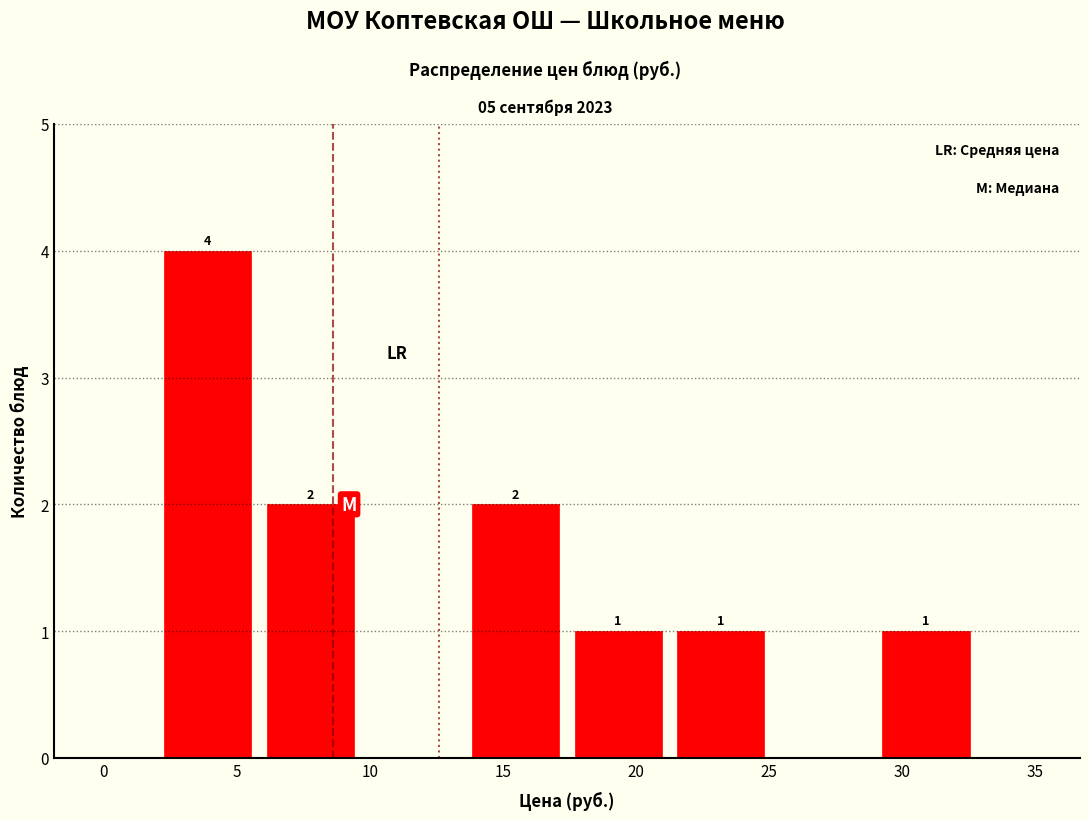

Over which range of the x-axis is the bar tallest?

2.0 to 6.0